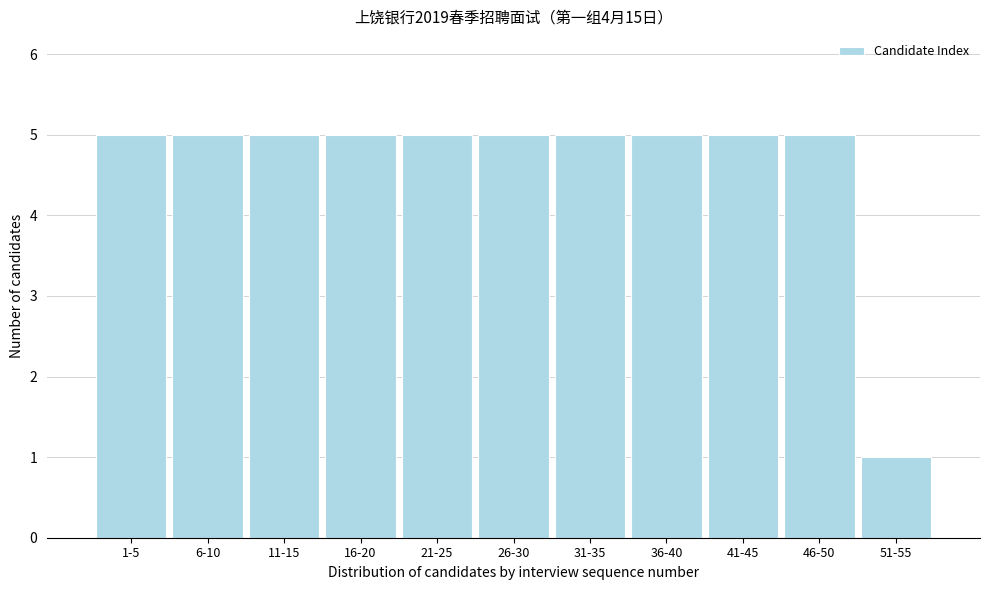

Reading left to right, what are all the values shown in this chart?

1-5=5	6-10=5	11-15=5	16-20=5	21-25=5	26-30=5	31-35=5	36-40=5	41-45=5	46-50=5	51-55=1